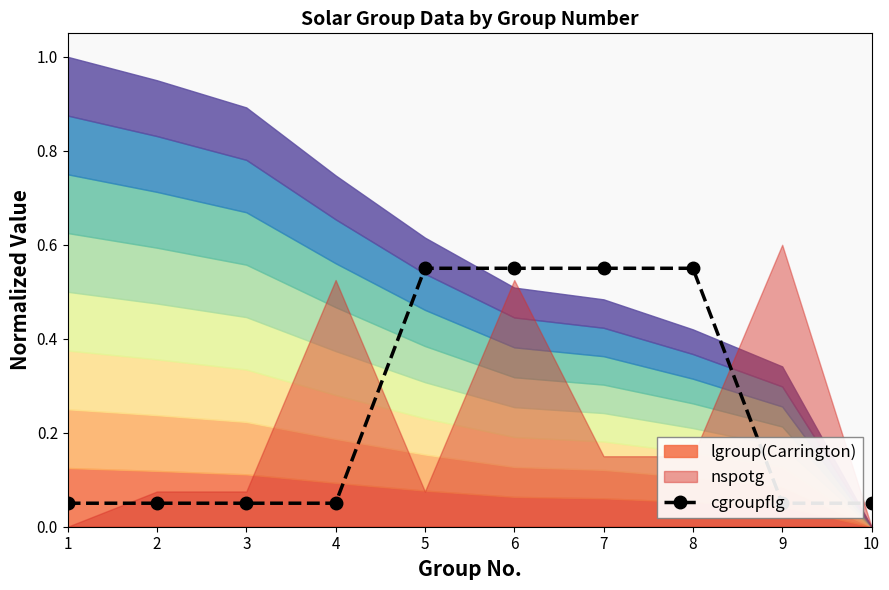

What is the approximate value at 4?

0.1